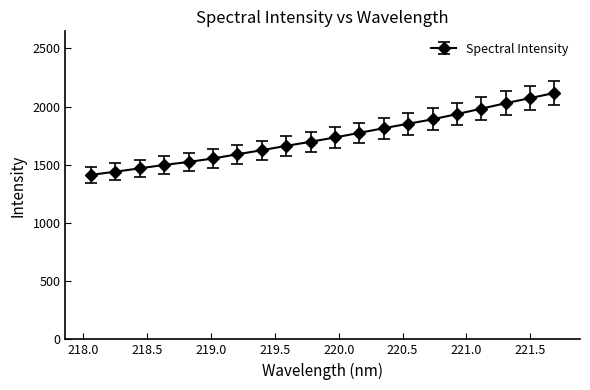

Reading left to right, extract all data points from this chart.

1413.3	1440.2	1469.4	1498.5	1524.2	1554.0	1590.0	1625.1	1662.0	1697.7	1734.4	1774.1	1814.1	1852.3	1890.1	1935.3	1981.9	2028.8	2072.5	2116.9